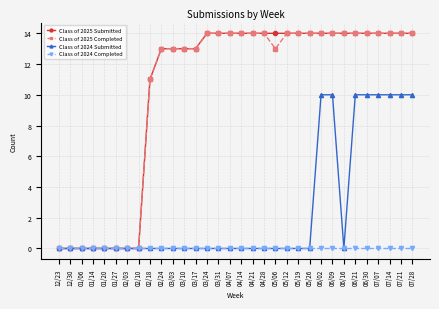

Is this an area chart (filled region under the line)?

No